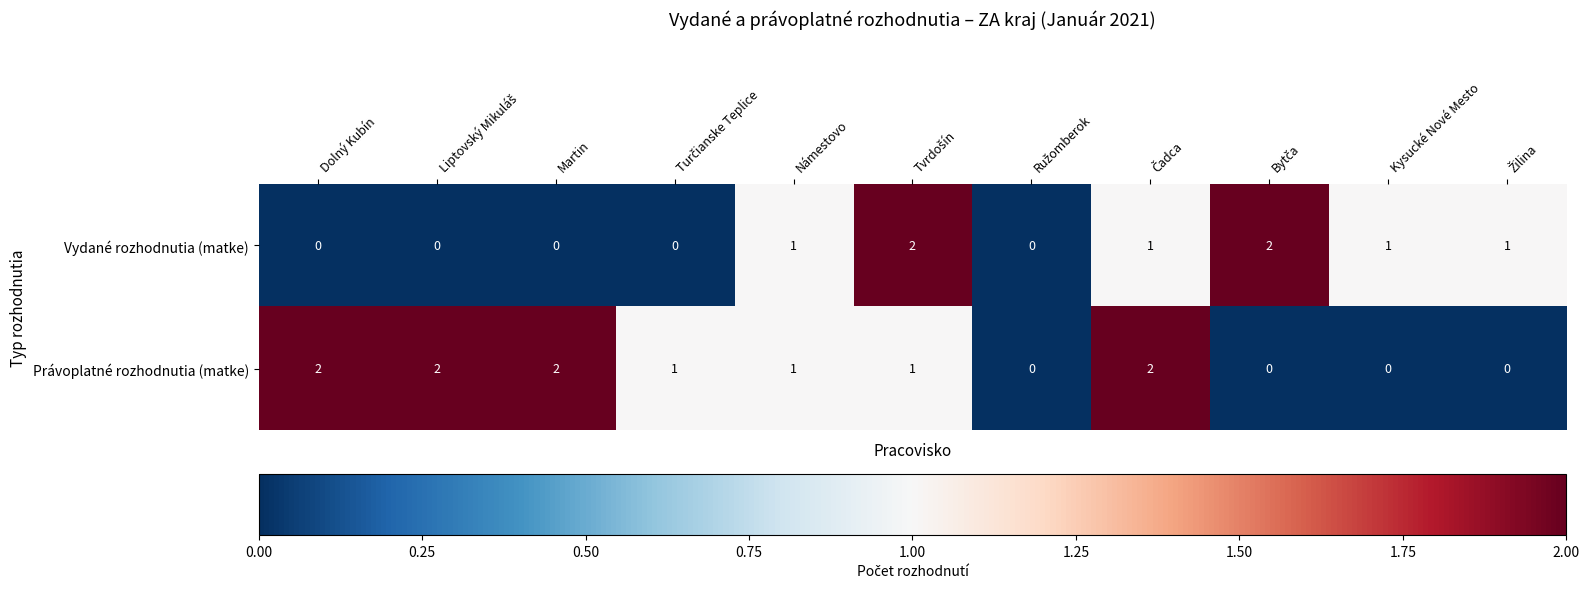

How many categories are shown in the chart?

11